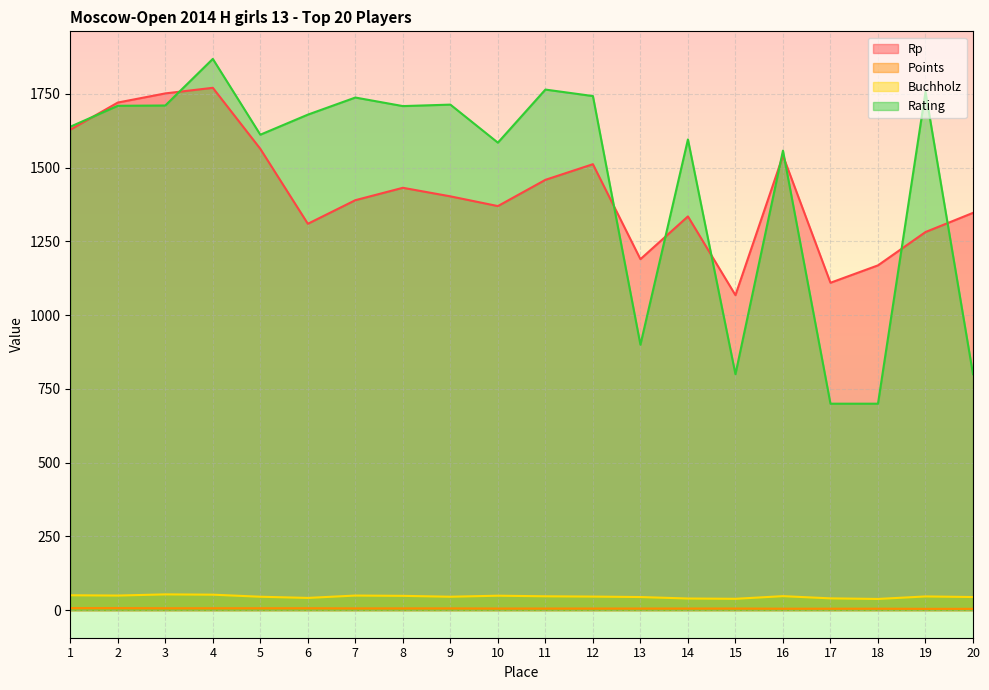

At which category is the sum across all series the highest?

4